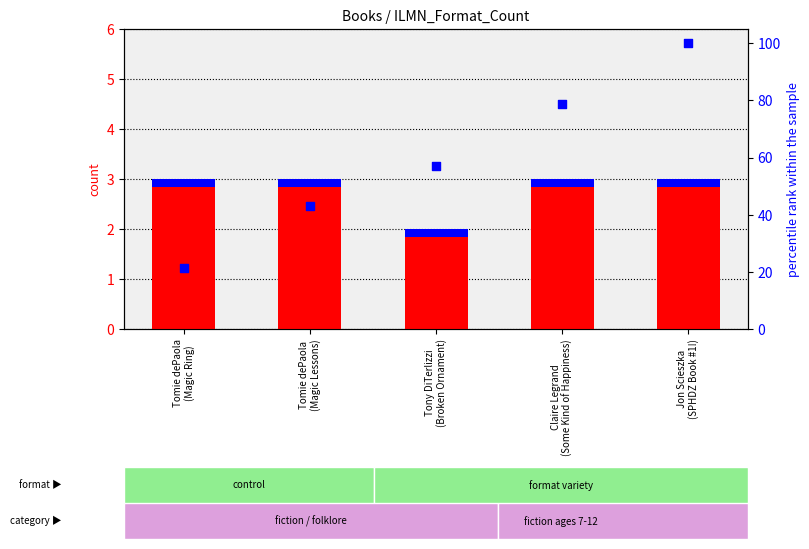

Which series has the widest spread of Y values?

percentile rank within the sample